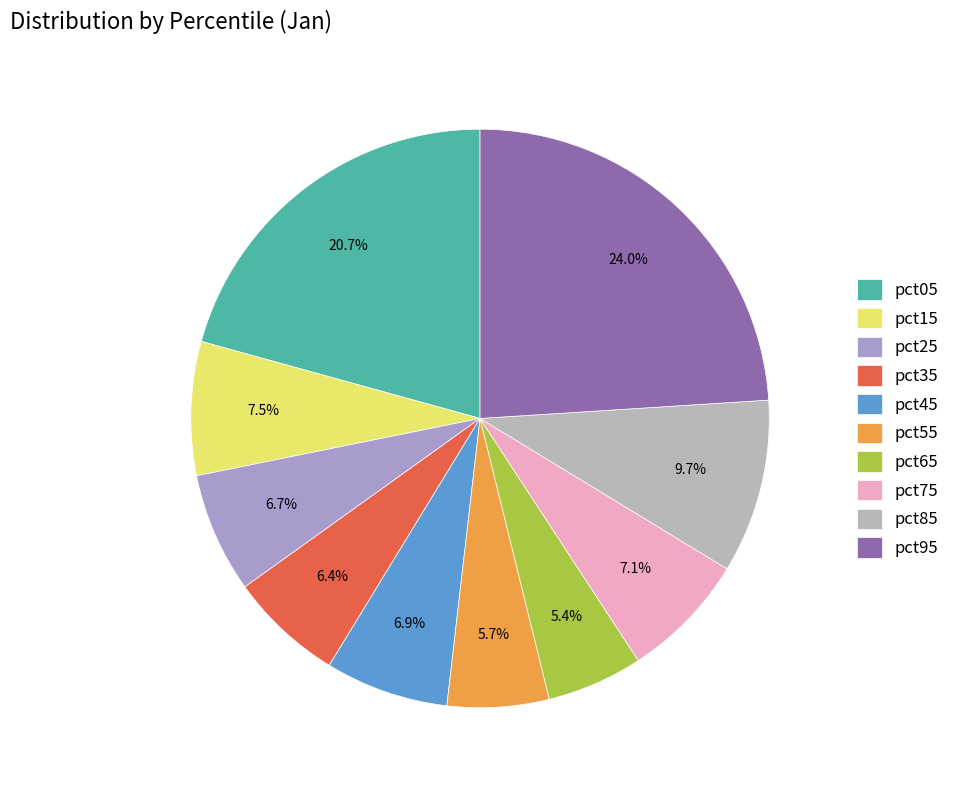

What is the smallest slice in the pie chart?

pct65